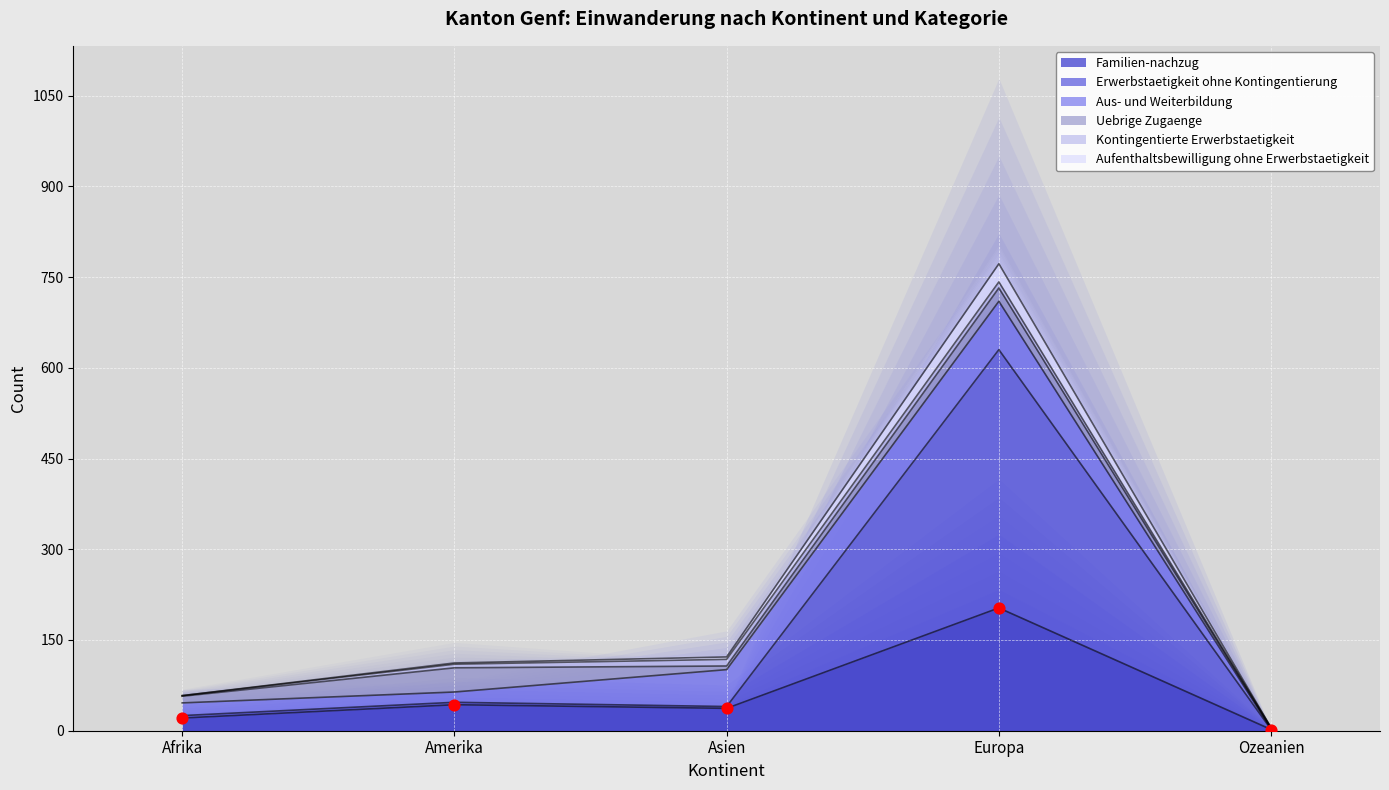

At how many categories does at least one series exceed 652?

1